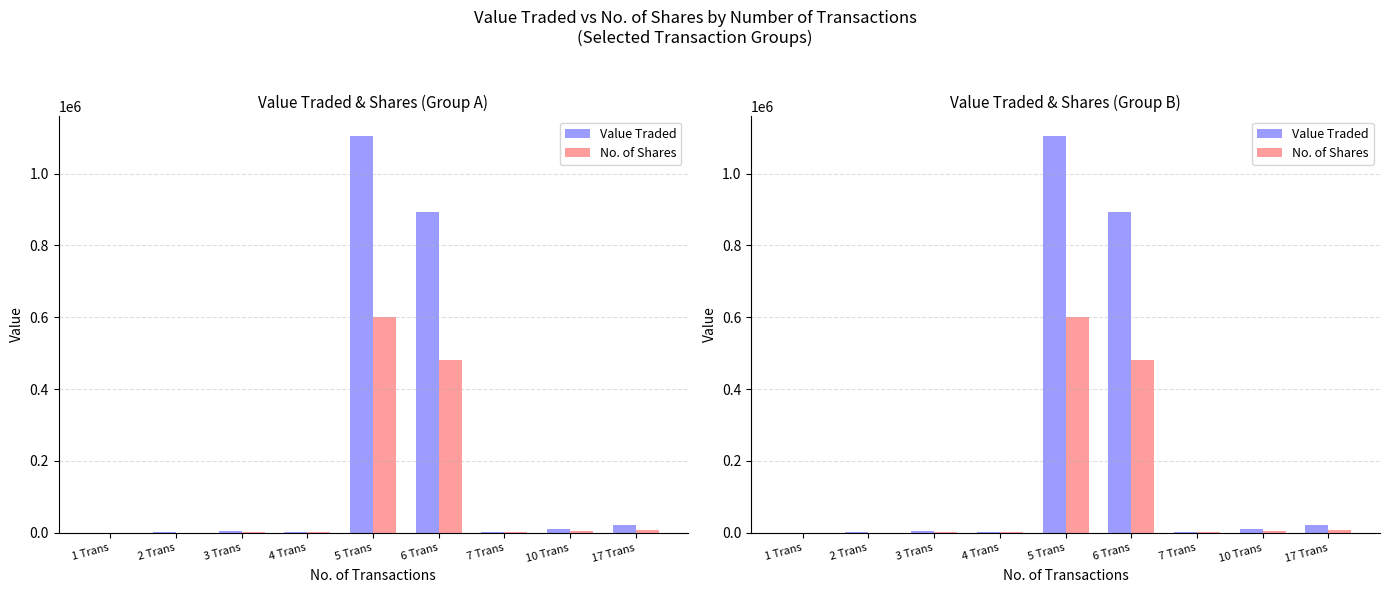

Which label corresponds to the largest value in the chart?

5 Trans